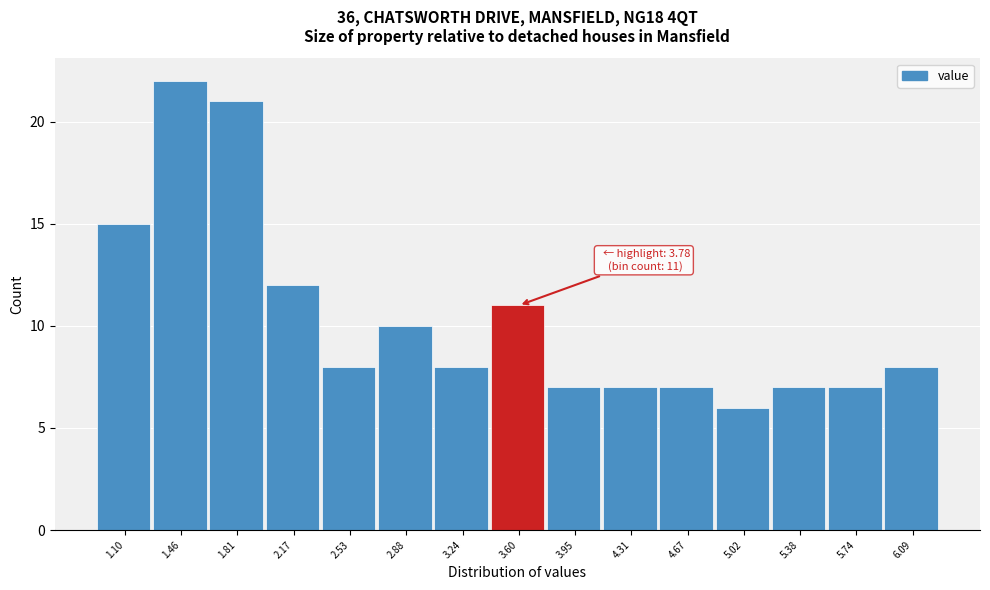

Reading left to right, list all the values displayed in this chart.

1.10=15	1.46=22	1.81=21	2.17=12	2.53=8	2.88=10	3.24=8	3.60=11	3.95=7	4.31=7	4.67=7	5.02=6	5.38=7	5.74=7	6.09=8